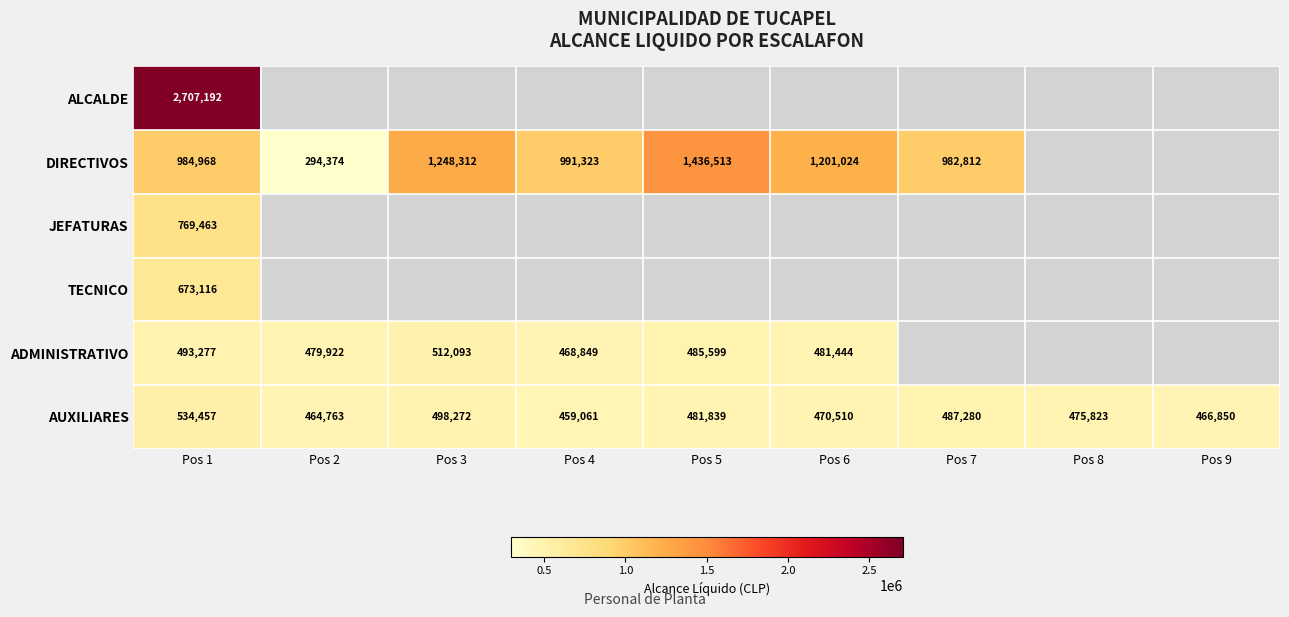

What is the sum of the AUXILIARES values at Pos 8 and Pos 6?

946333